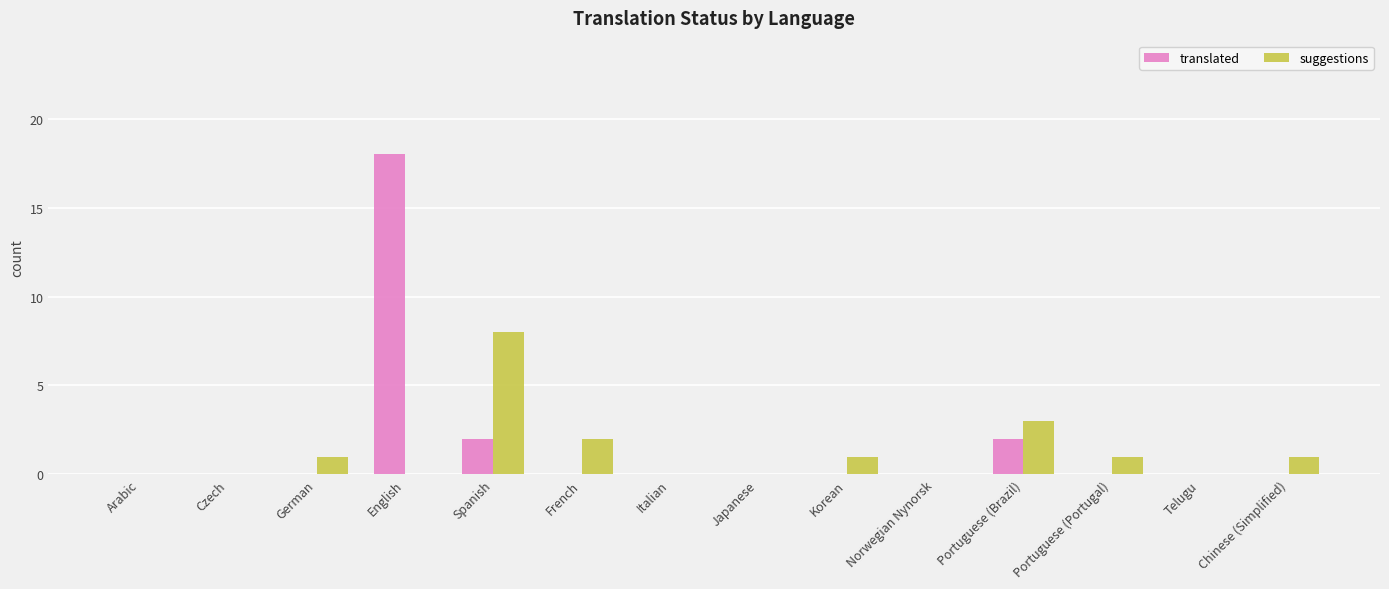

What is the sum of the suggestions values at Italian and Portuguese (Brazil)?

3